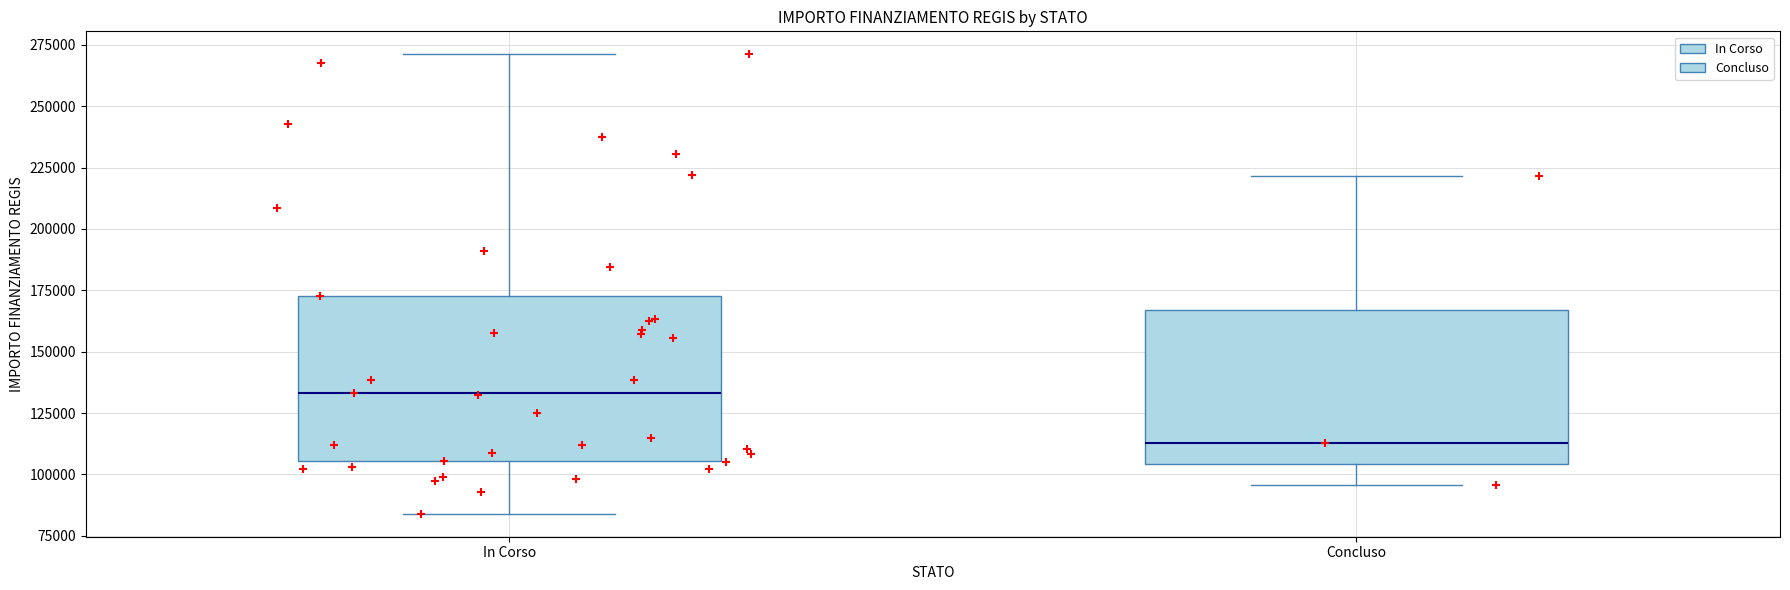

Reading left to right, read every box against the y-axis: the position of its median line, the range the box covers, and the ends of its whiskers. The values are not printed on the chart, so give them approximately, as read against the axis.

In Corso: median 135000, box 105000 to 175000, whiskers 85000 to 270000
Concluso: median 115000, box 105000 to 165000, whiskers 95000 to 220000